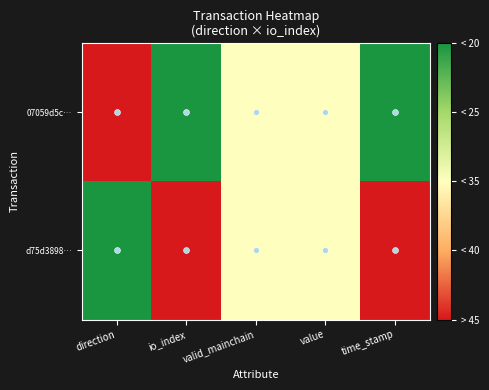

At which category is the sum across all series the highest?

direction